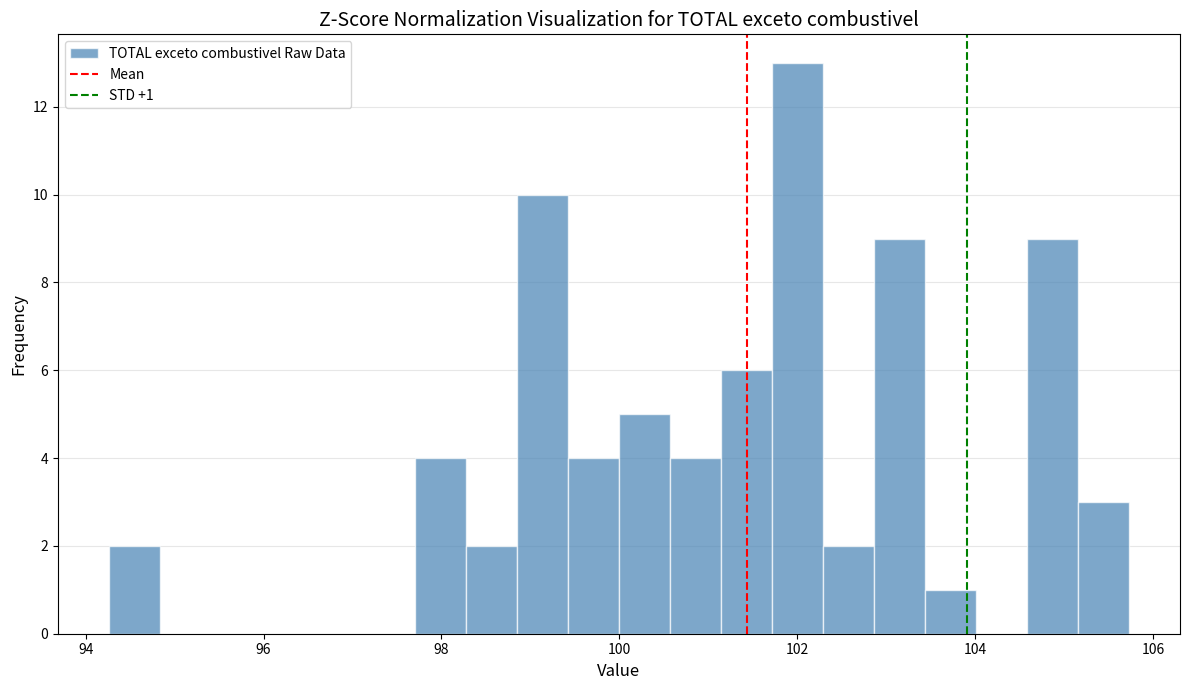

Read against the x-axis, roughly where is the centre of the tallest bar?

102.0